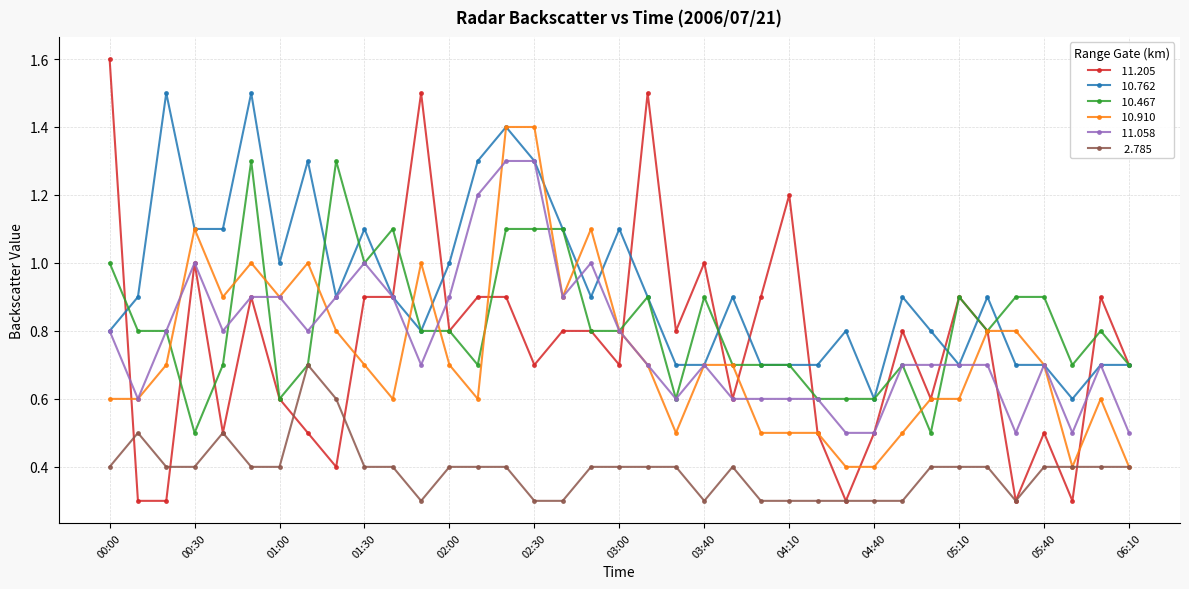

What is the minimum value shown in the chart?

0.3